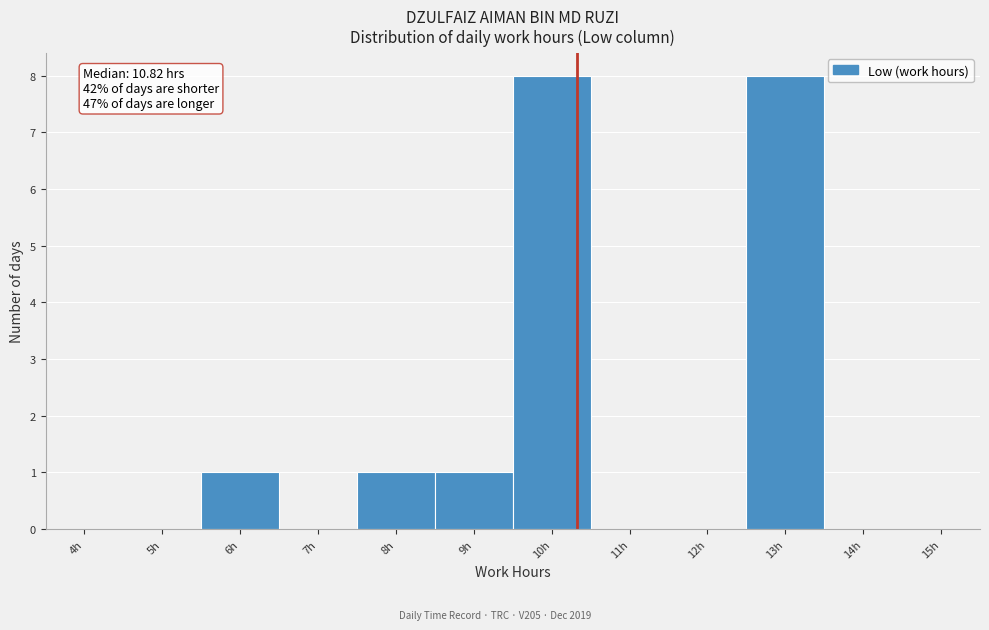

Which has a higher value, 6h or 5h?

6h